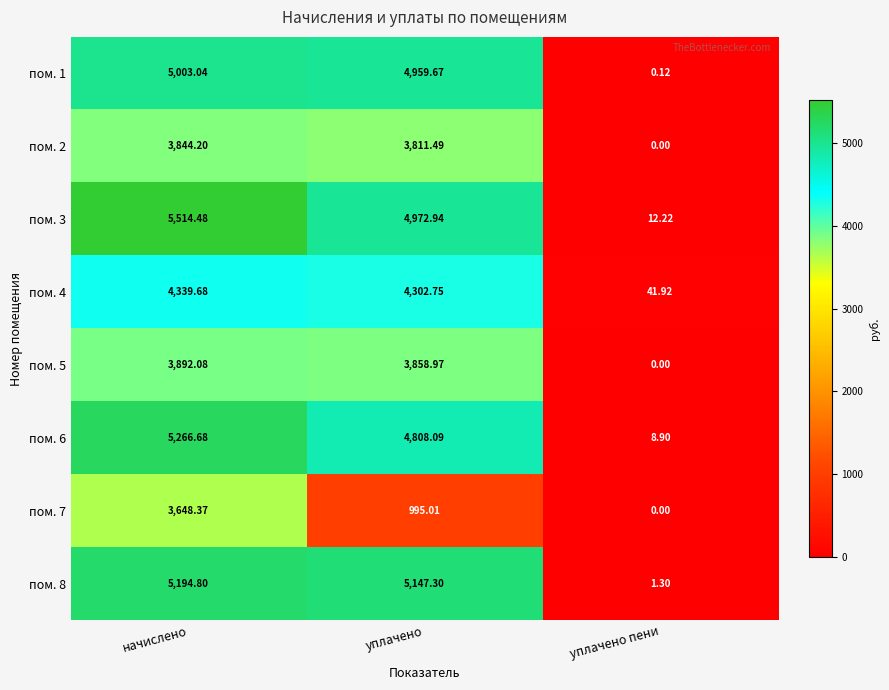

At which category is the sum across all series the highest?

начислено